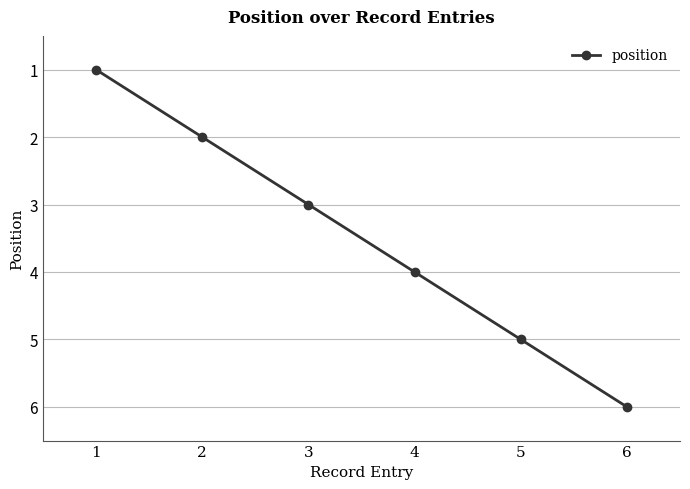

The value at 6 is 4. True or false?

False